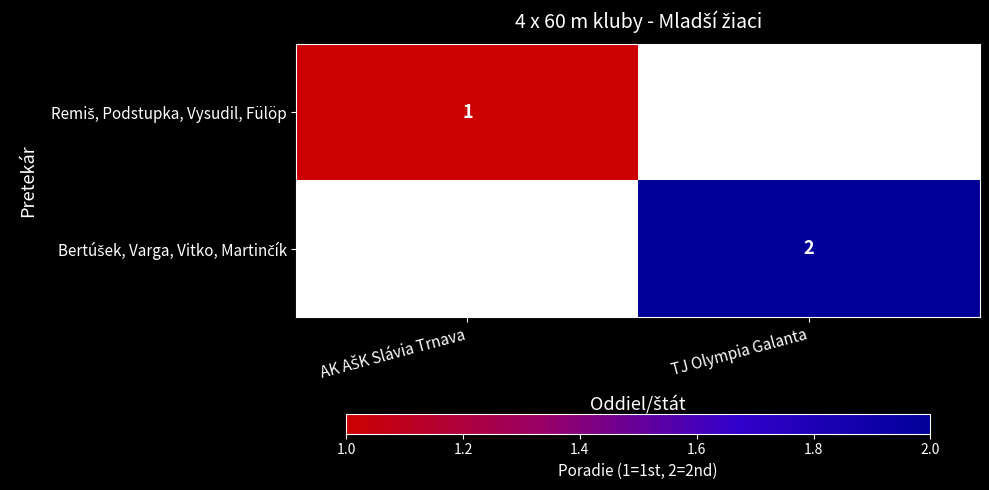

At TJ Olympia Galanta, list the series in order from smallest to largest.

Remiš, Podstupka, Vysudil, Fülöp, Bertúšek, Varga, Vitko, Martinčík